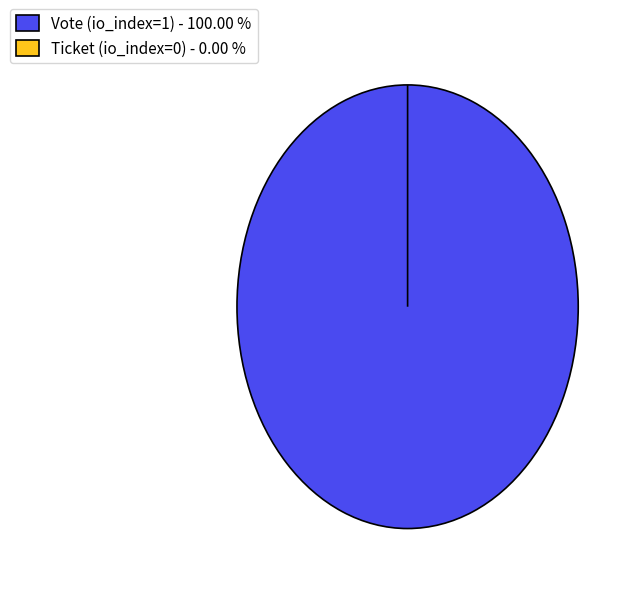

How many segments does this pie chart have?

2